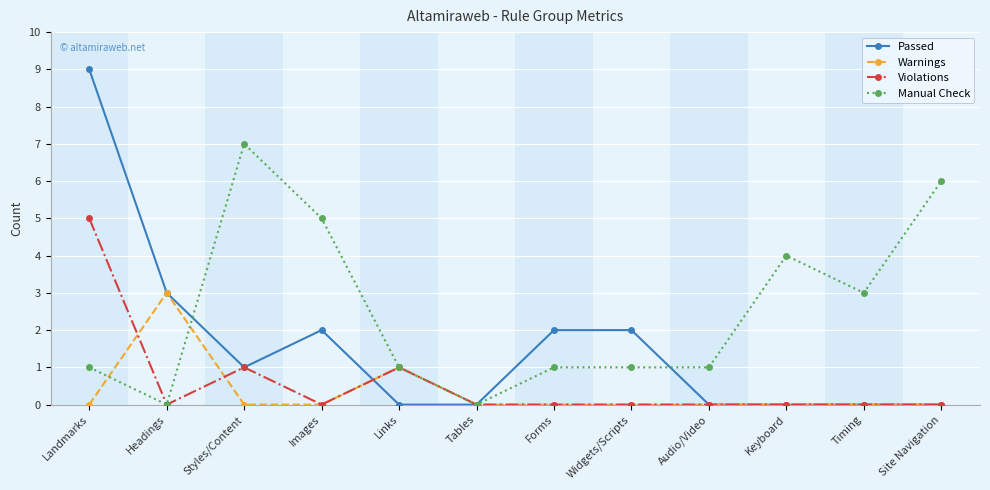

The Manual Check series shows 2 at Keyboard. True or false?

False